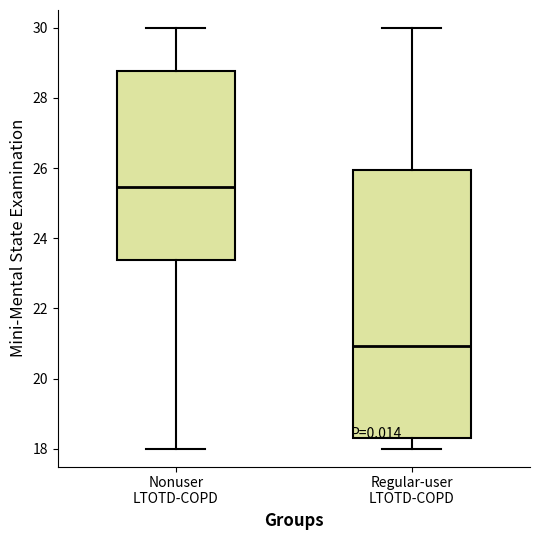

Which box is the tallest, from its lower edge to its upper edge?

Regular-user LTOTD-COPD